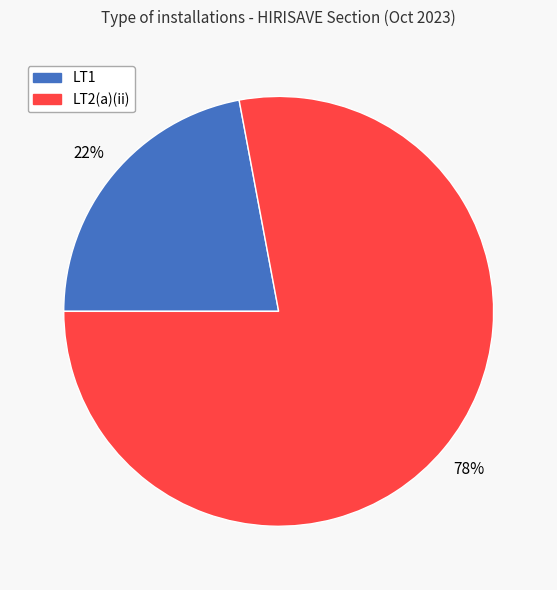

How many slices are in this pie chart?

2